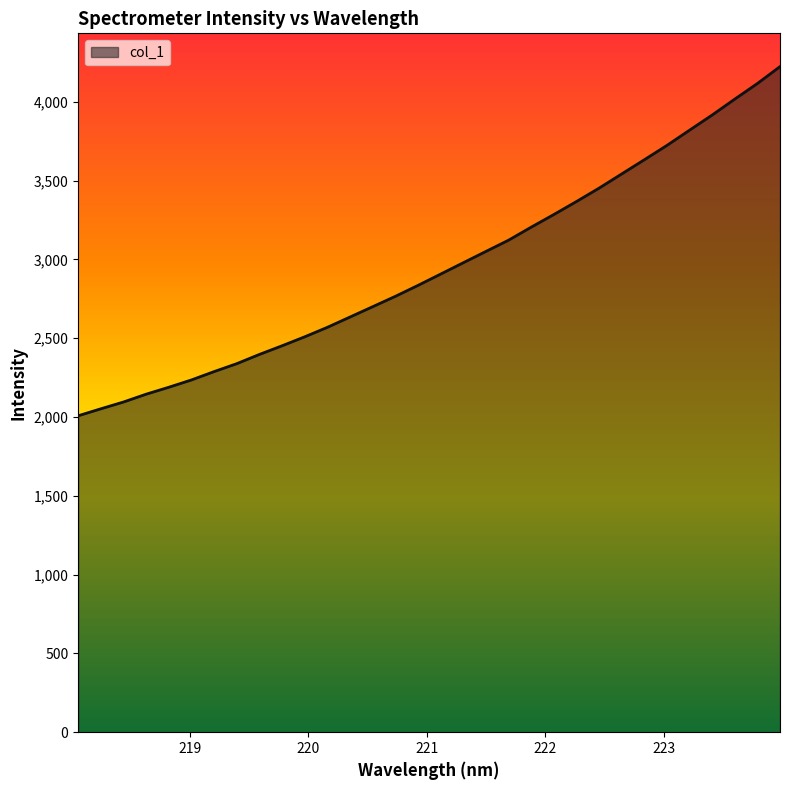

What is the difference between the maximum and minimum values?

2215.8